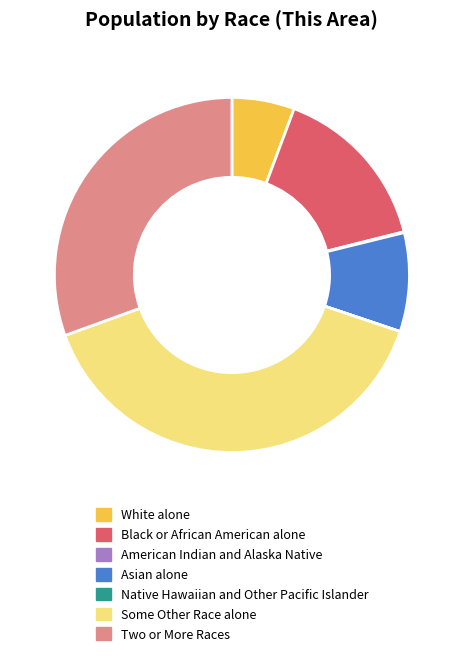

What is the largest slice in the pie chart?

Some Other Race alone